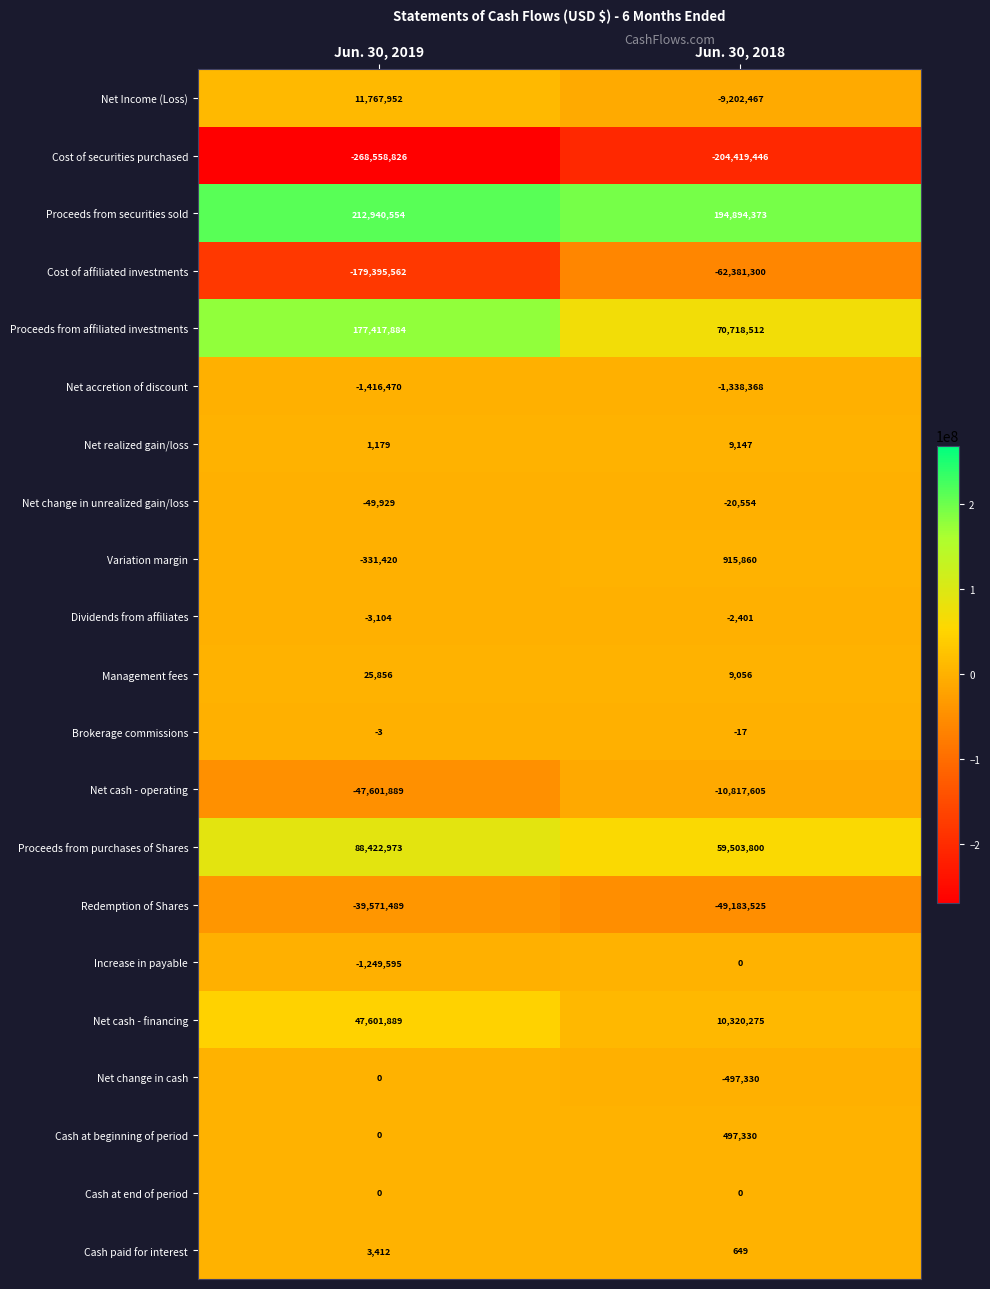

What is the difference between the maximum and minimum values in the Proceeds from purchases of Shares series?

28919173